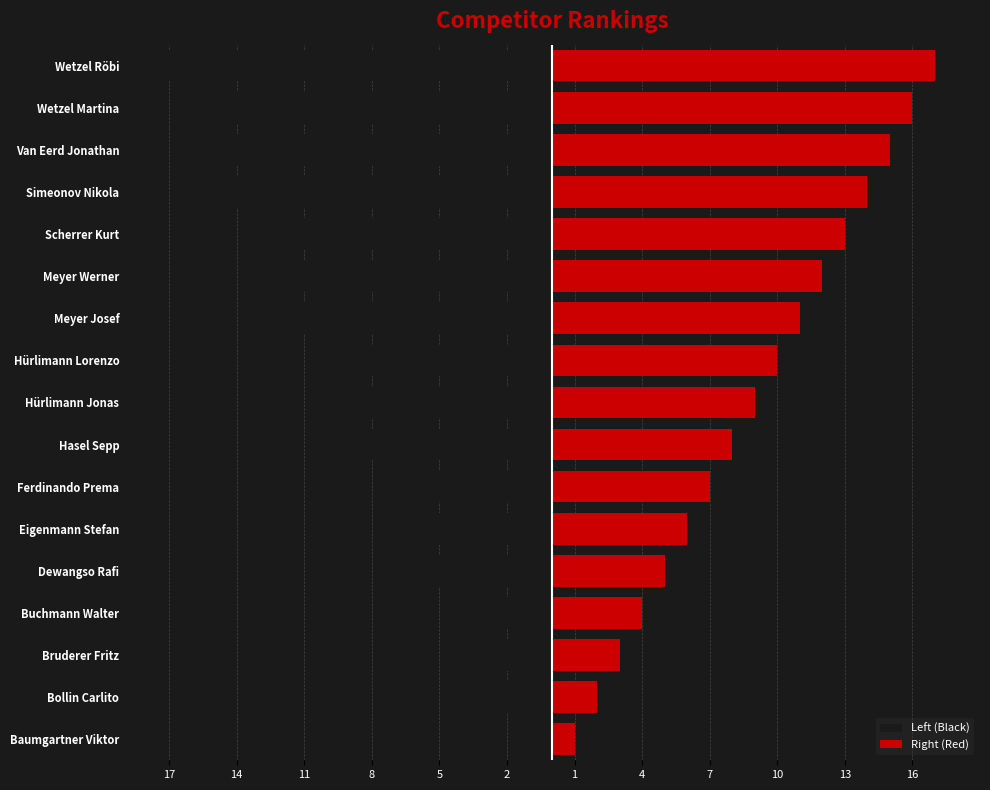

What is the average value of the Right (Red) series?

9